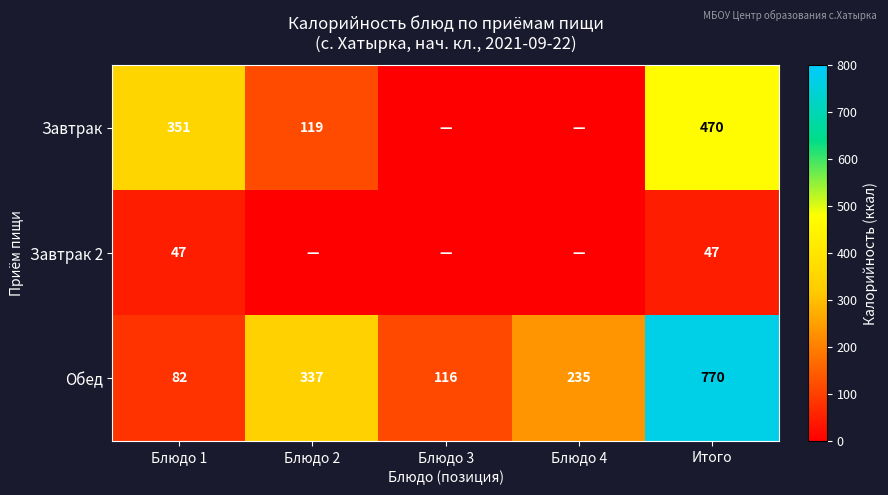

List the labels in order of Обед value, largest first.

Итого, Блюдо 2, Блюдо 4, Блюдо 3, Блюдо 1